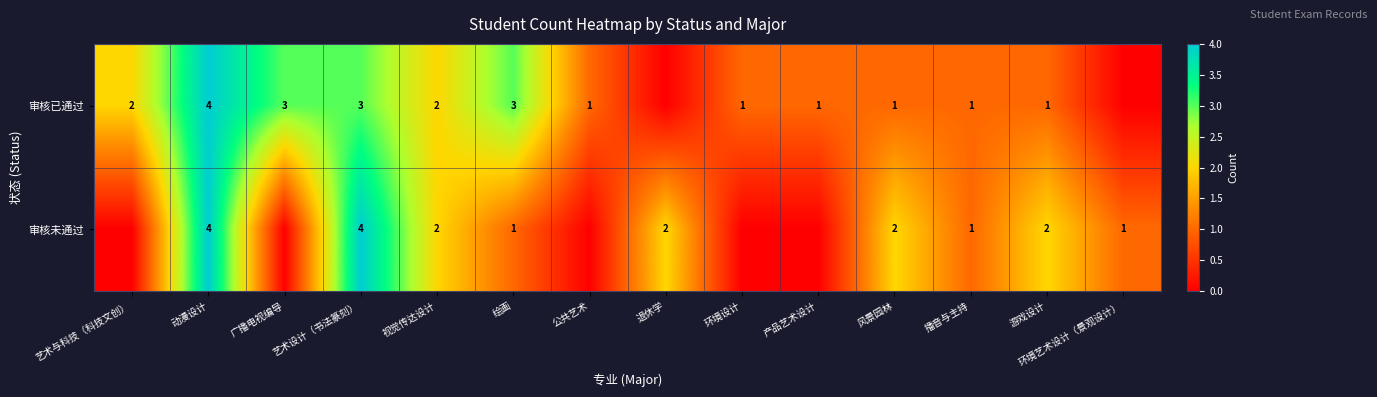

True or false: 审核未通过 has a value of 1 at 艺术设计（书法篆刻）.

False